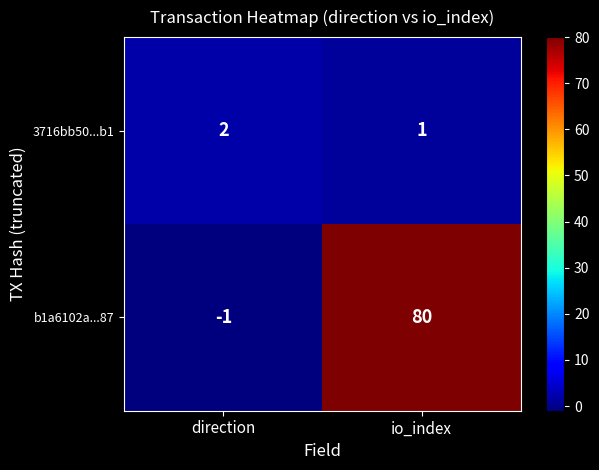

True or false: b1a6102a...87 has a value of 80 at io_index.

True